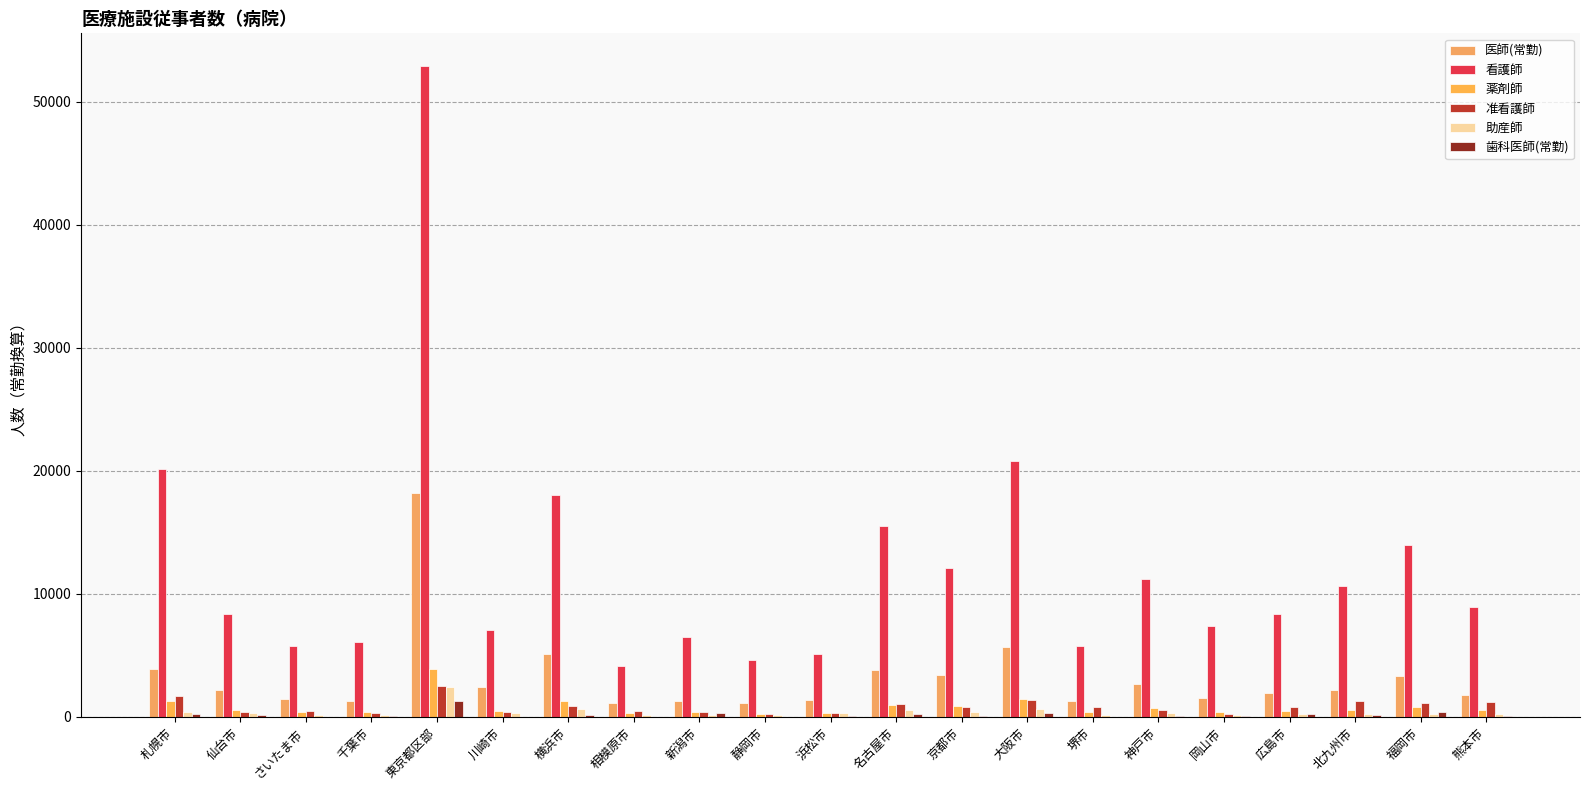

What is the label of the 12th bar from the left?

名古屋市